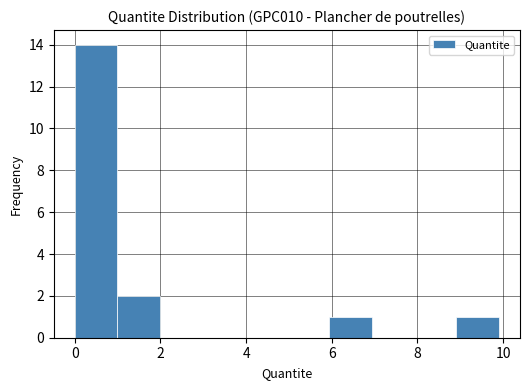

Which range on the x-axis has the tallest bar?

0 to 1